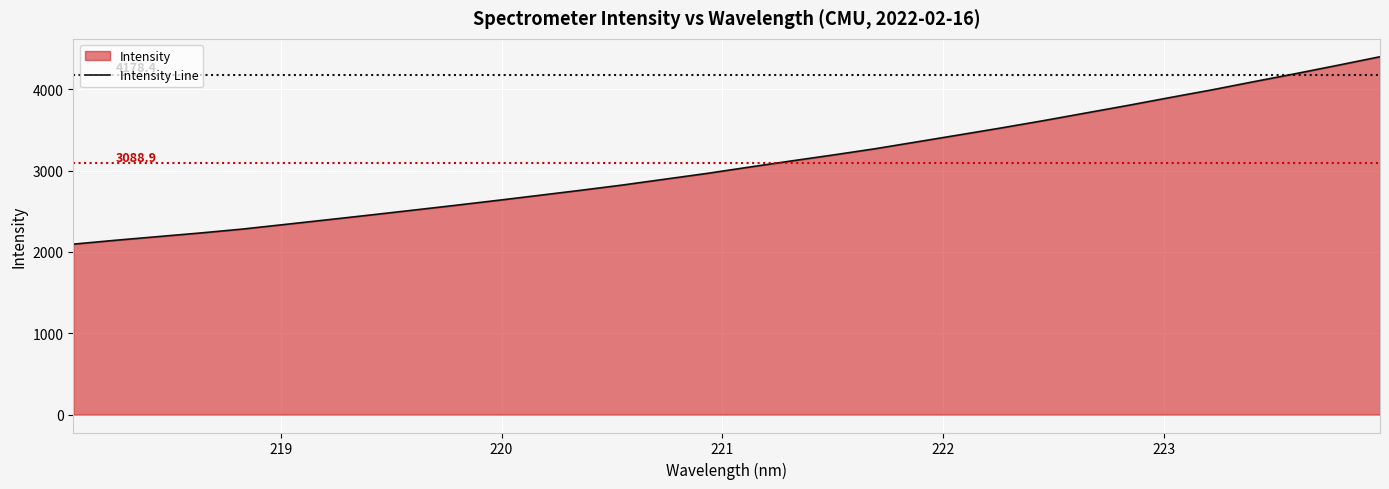

How many lines are shown in the chart?

1